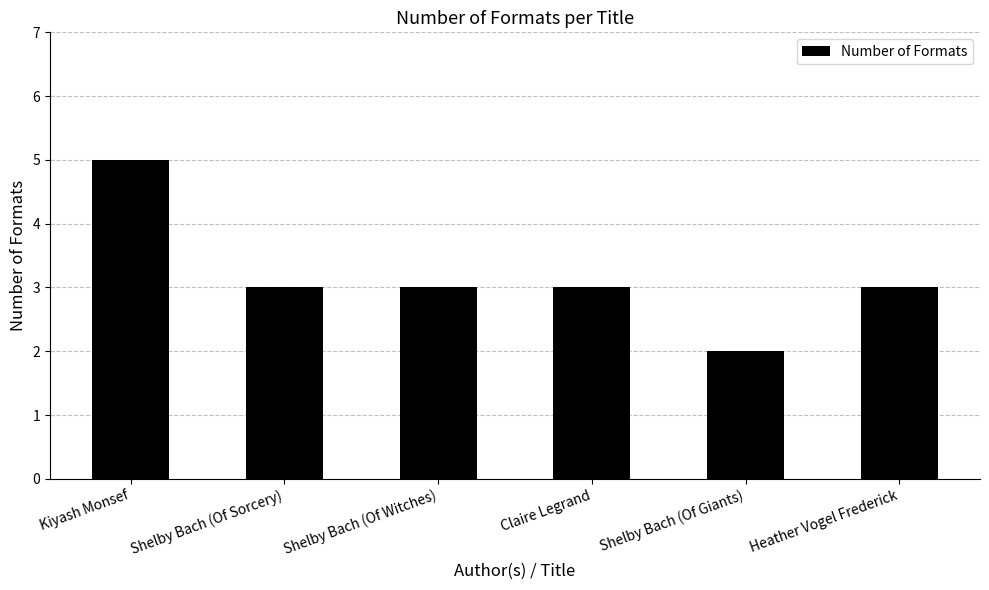

What is the difference between the maximum and second lowest values?

2